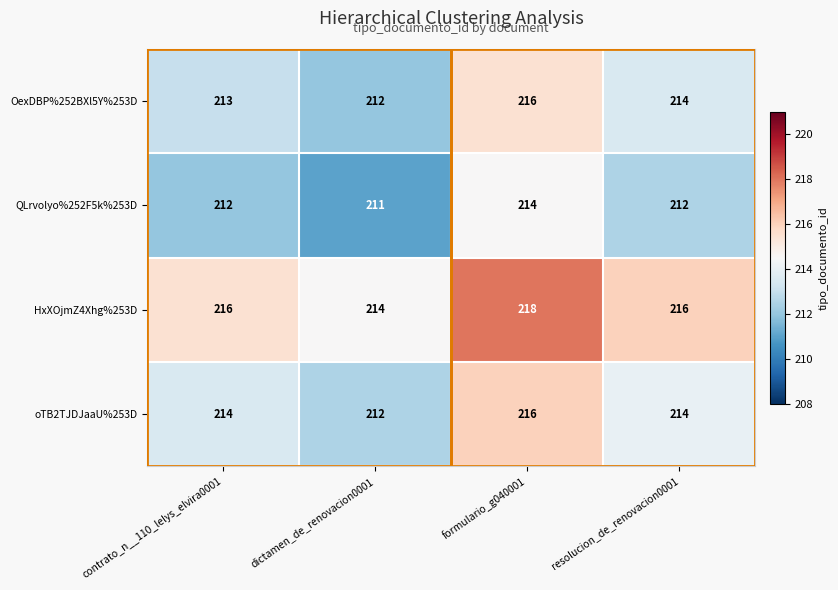

Between contrato_n__110_lelys_elvira0001 and formulario_g040001, which series saw the biggest shift?

OexDBP%252BXl5Y%253D